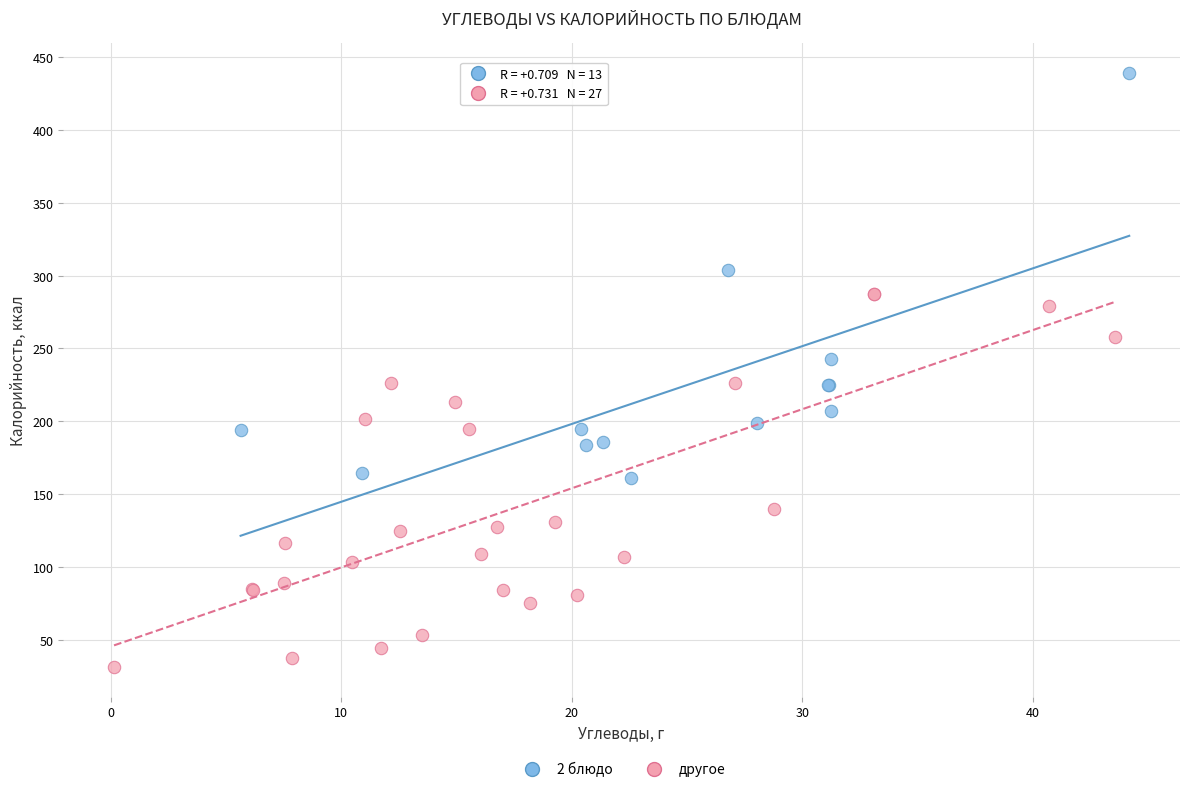

Which series has the widest spread of Y values?

2 блюдо